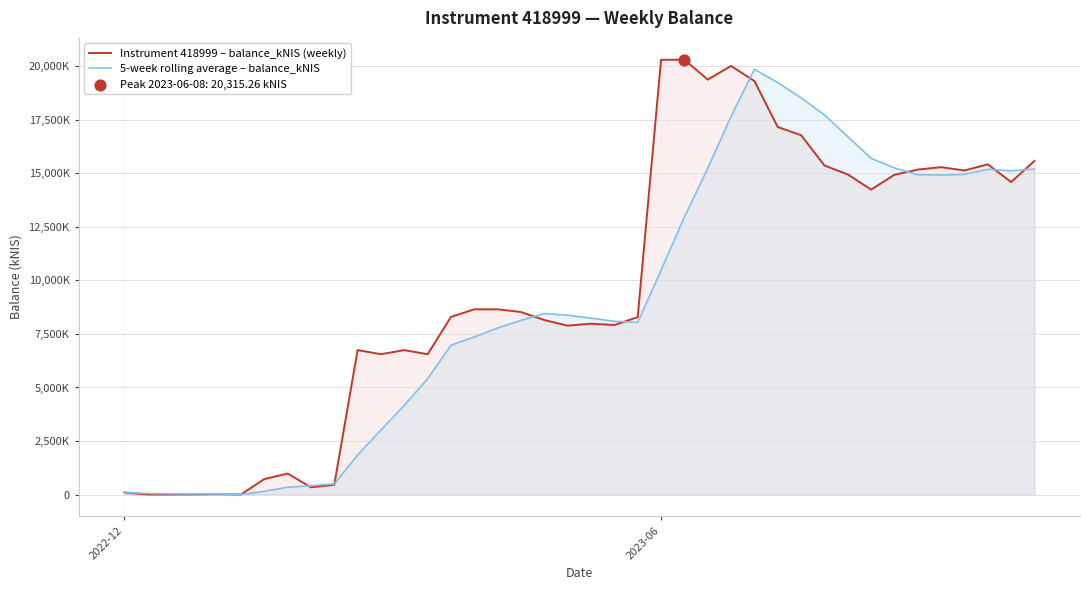

Is the value of Instrument 418999 – balance_kNIS (weekly) at 27 greater than the value of 5-week rolling average – balance_kNIS at 26?

Yes